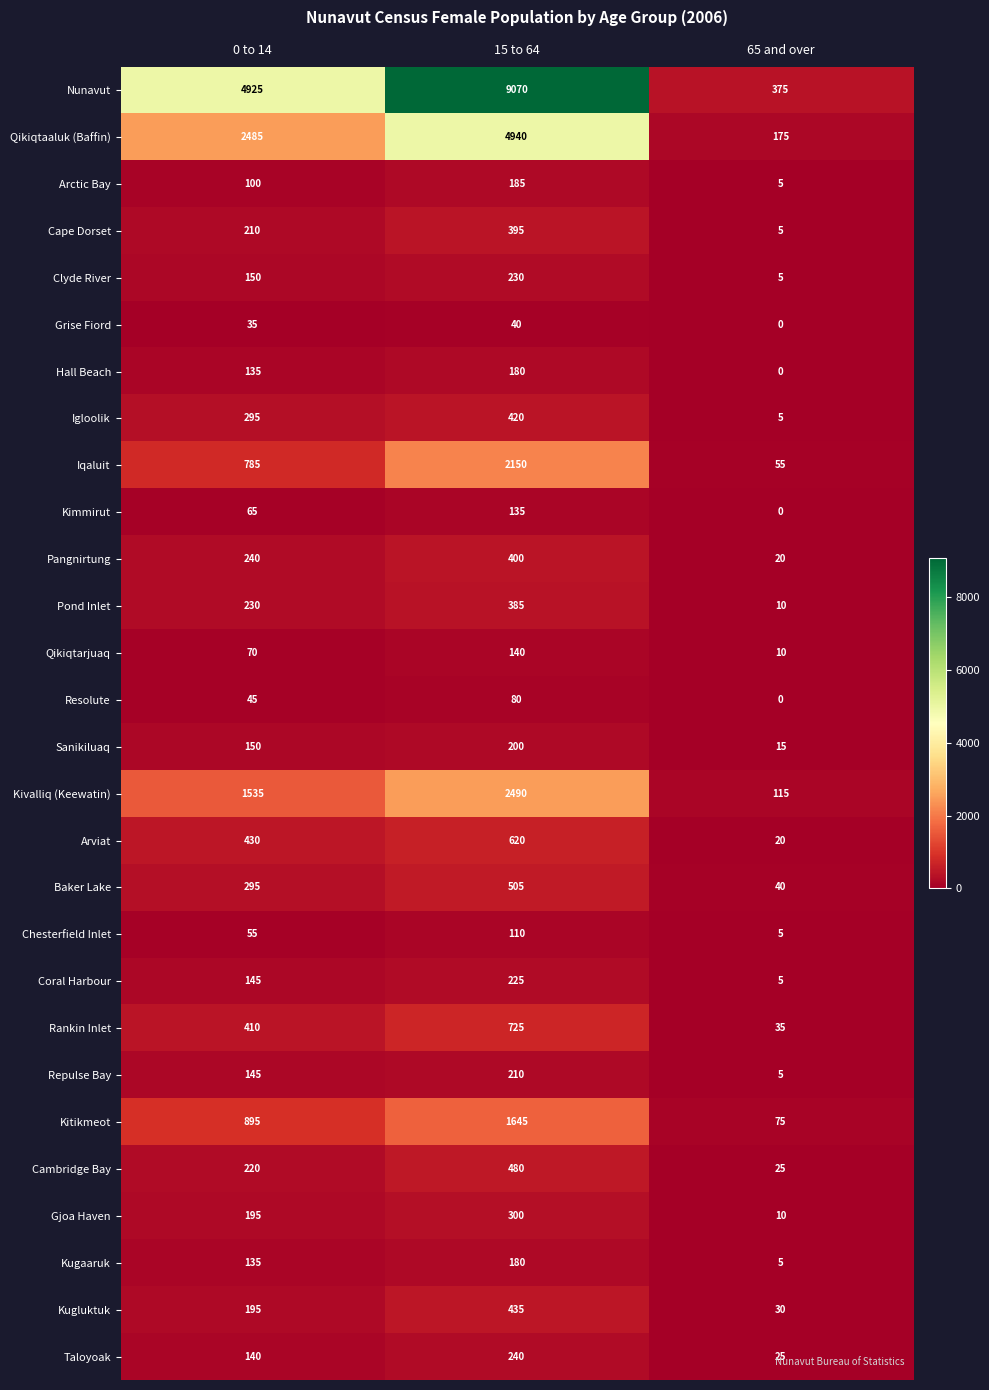

What is the minimum value for Cambridge Bay?

25